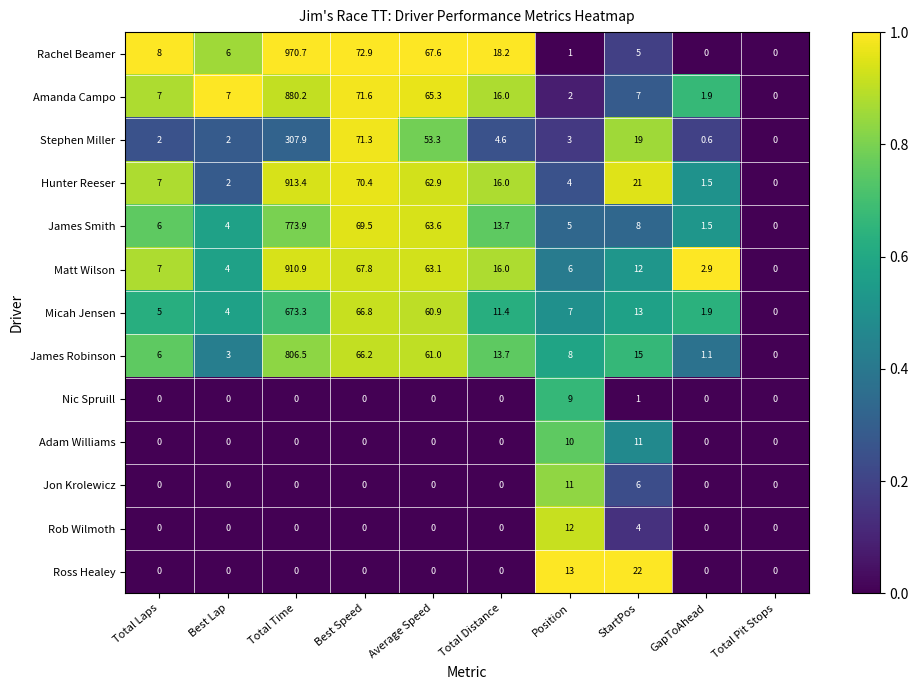

Which series has the widest spread of values?

Rachel Beamer